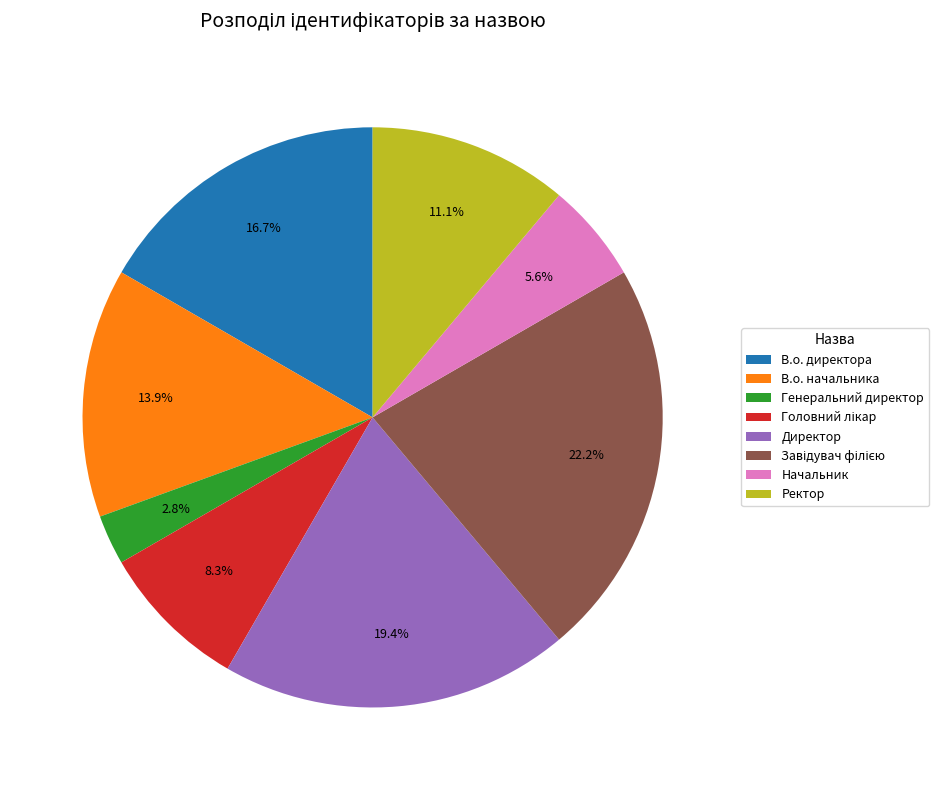

To the nearest percent, what is the difference between the Ректор and Генеральний директор slice percentages?

8%